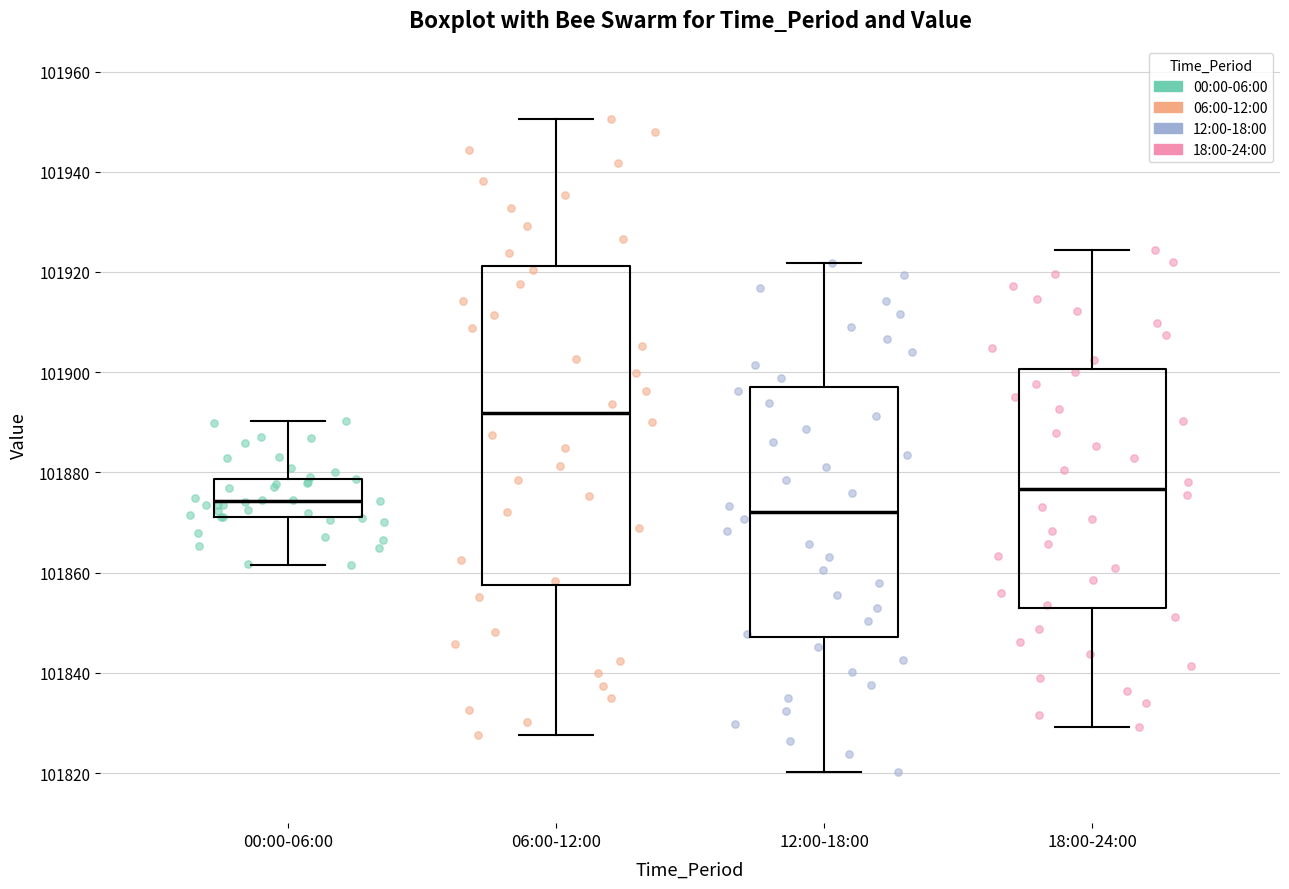

Reading left to right, transcribe this box plot: for each box, give where its median line is, the range the box spans, and where its two whiskers end, as read against the y-axis. The values are not printed on the chart, so give them approximately, as read against the axis.

00:00-06:00: median 101874, box 101872 to 101878, whiskers 101862 to 101890
06:00-12:00: median 101892, box 101858 to 101922, whiskers 101828 to 101950
12:00-18:00: median 101872, box 101848 to 101896, whiskers 101820 to 101922
18:00-24:00: median 101876, box 101852 to 101900, whiskers 101830 to 101924